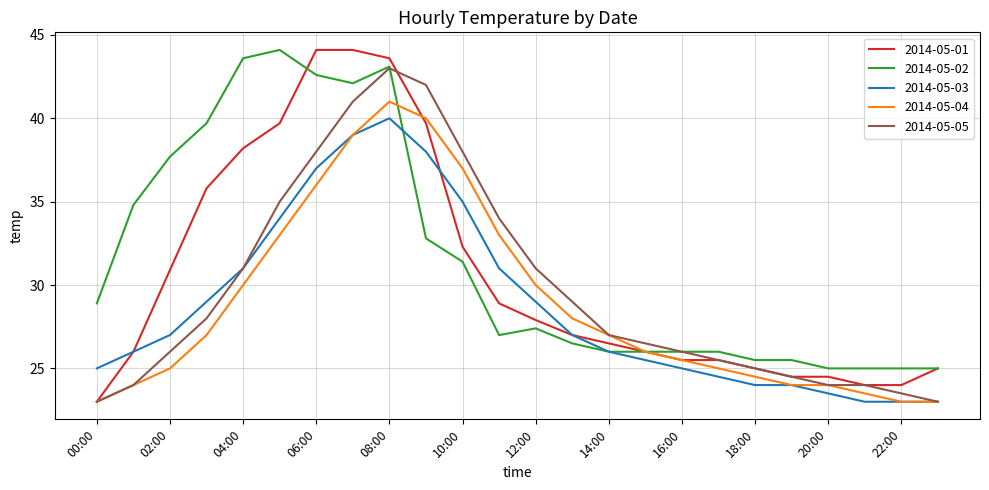

What is the greatest value displayed?

44.1